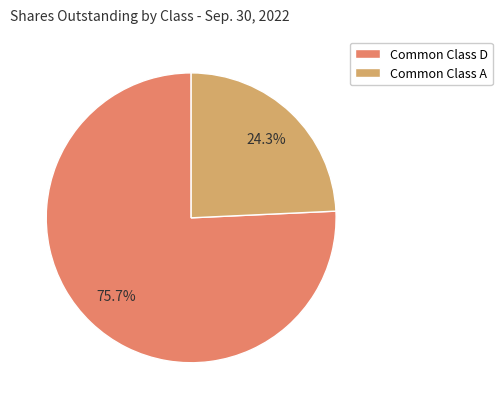

How many segments does this pie chart have?

2